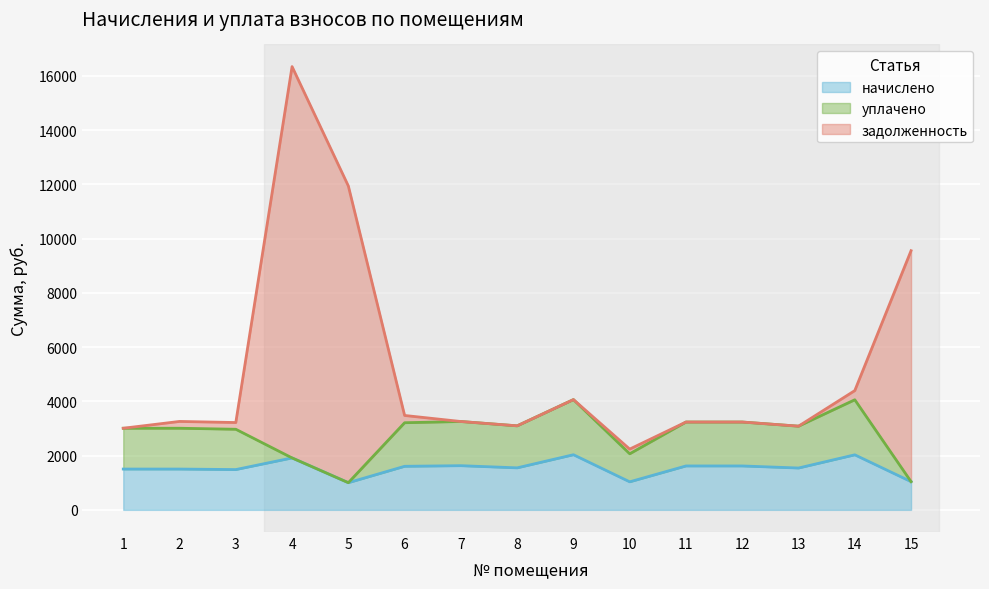

What is the minimum value shown in the chart?

1001.7